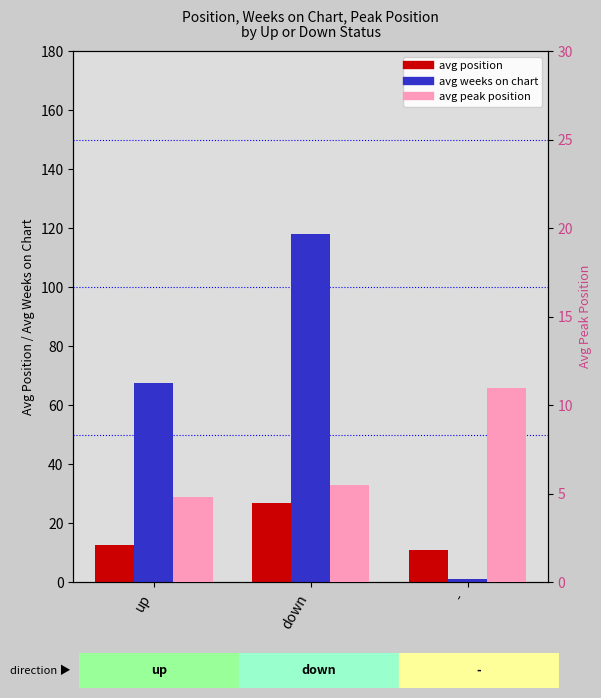

Reading right to left, what are all the values shown in this chart?

avg position: -=11.0	down=26.8	up=12.6
avg weeks on chart: -=1.0	down=117.9	up=67.5
avg peak position: -=11.0	down=5.5	up=4.8